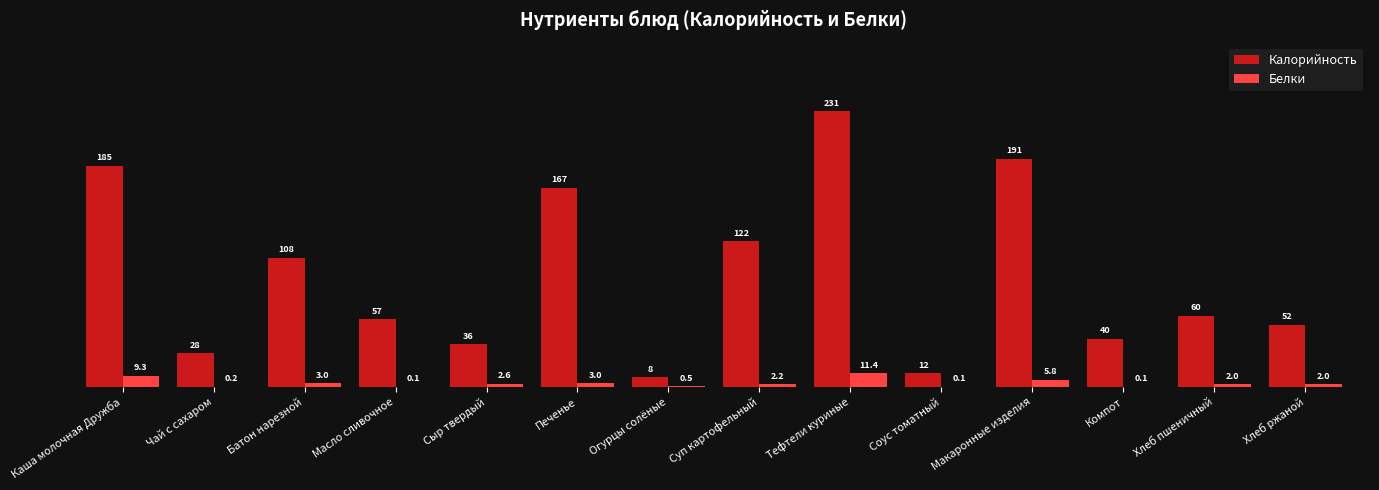

Which label corresponds to the largest value in the chart?

Тефтели куриные